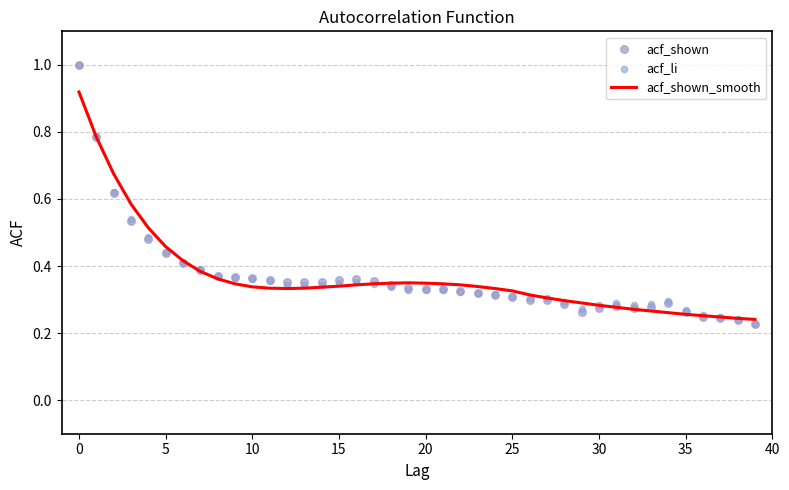

What is the total value across all series at 14?

1.0